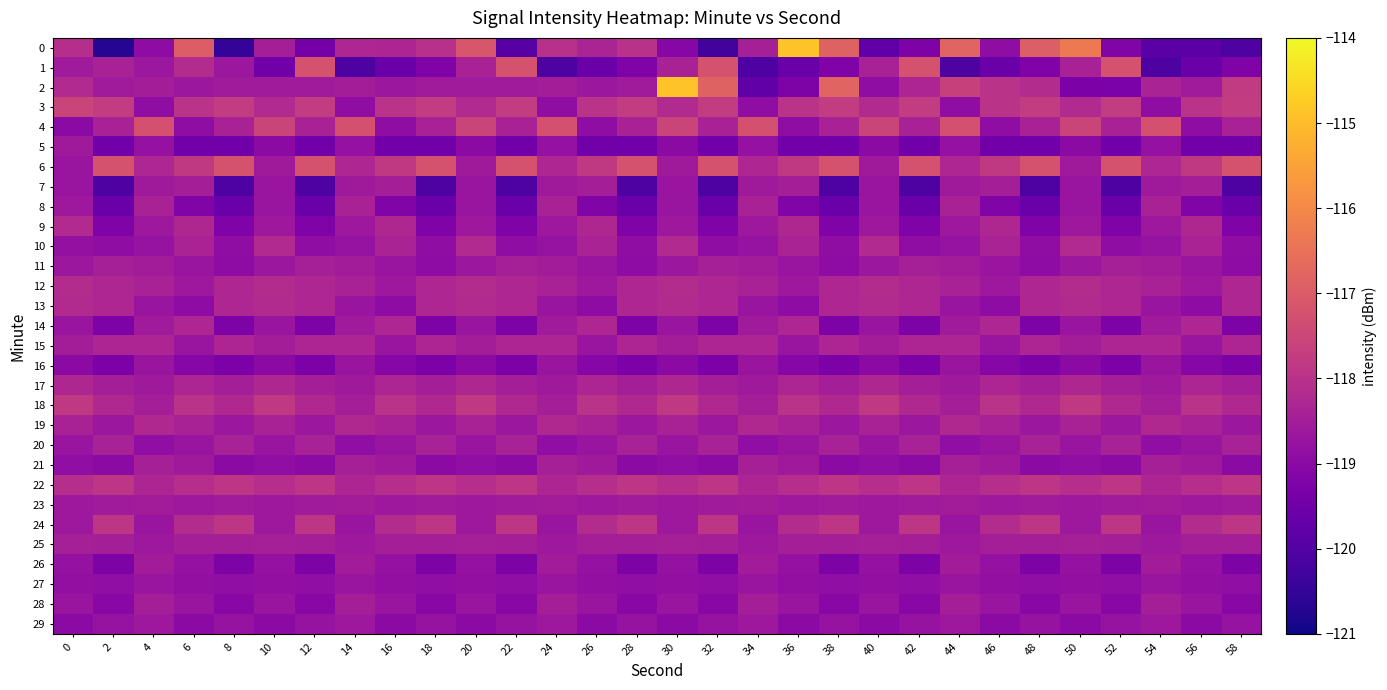

At which category is the sum across all series the highest?

30